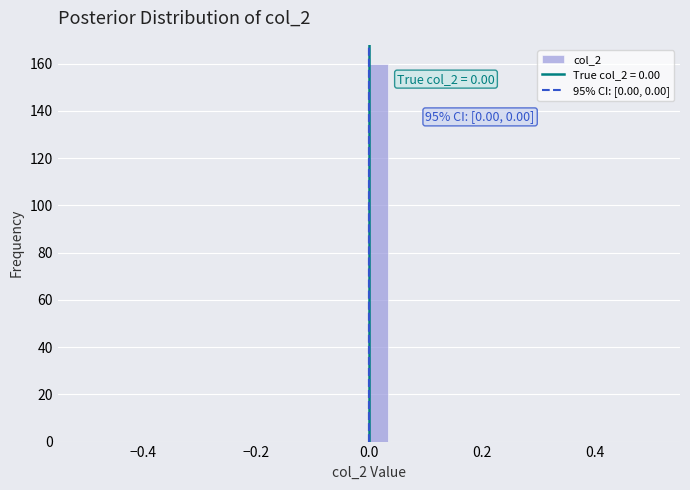

Around what value on the x-axis is the tallest bar? Give the approximate position of its centre, as read against the axis.

0.02